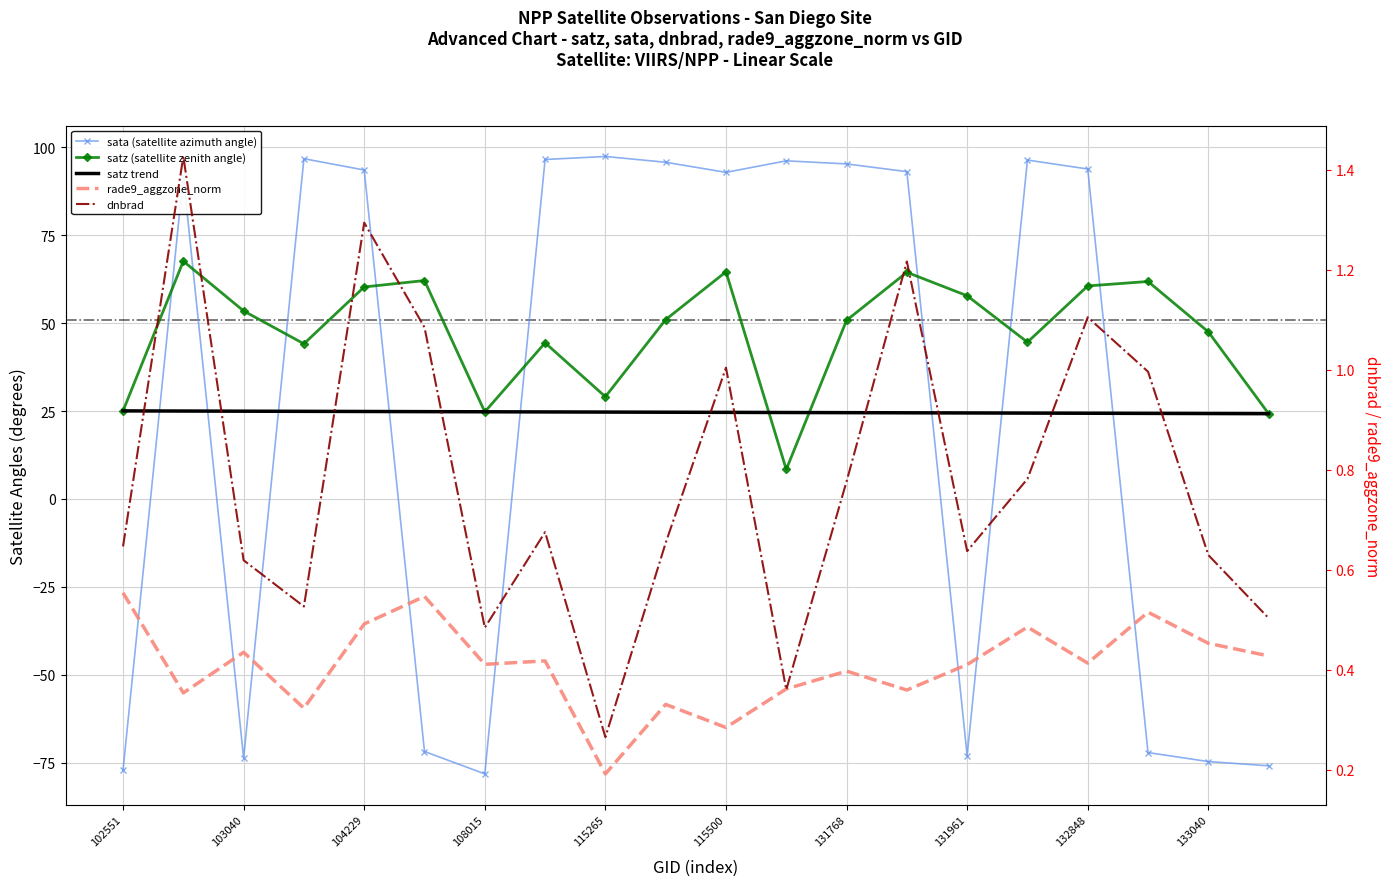

Which series has the widest spread of values?

sata